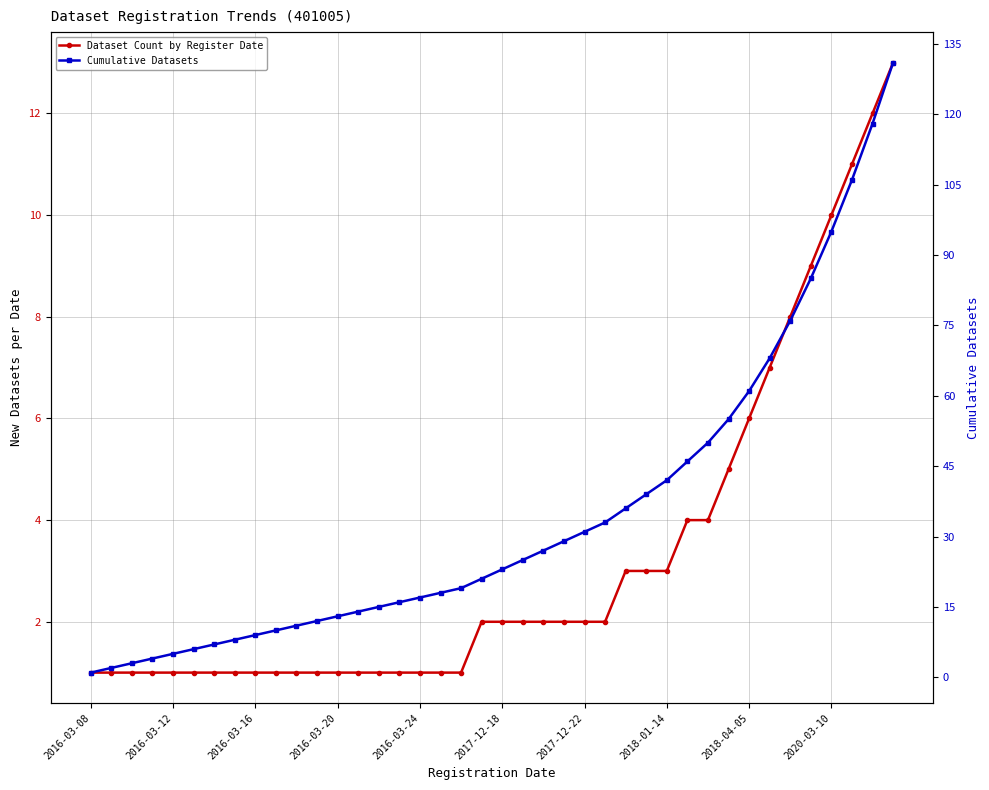

True or false: Cumulative Datasets and Dataset Count by Register Date cross at least once.

False